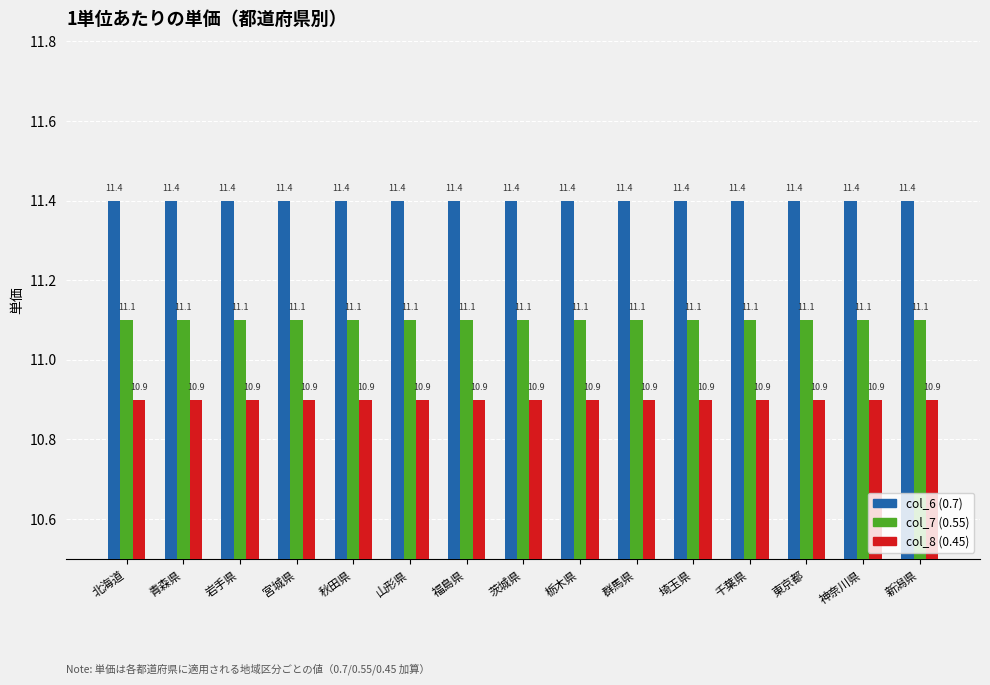

What is the lowest value of the col_7 (0.55) series?

11.1